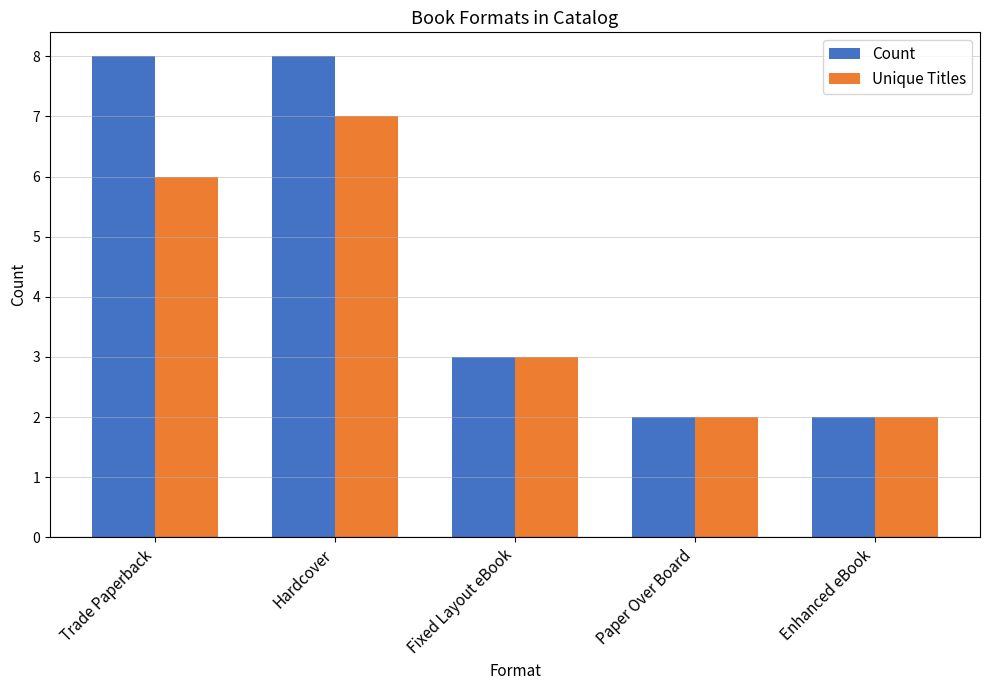

True or false: Count has a value of 3 at Fixed Layout eBook.

True